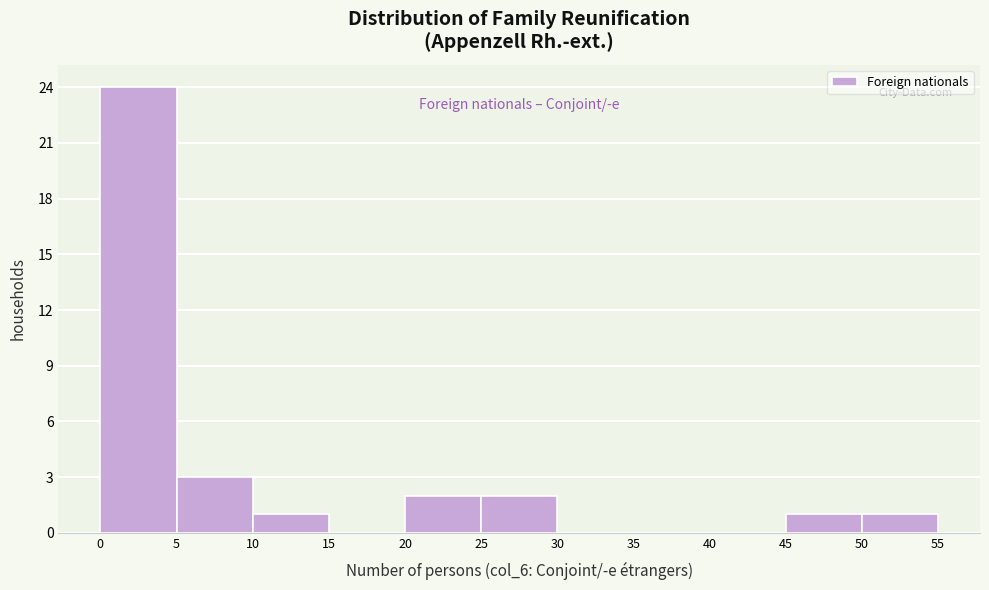

Reading left to right, transcribe this chart: for each bar, give the range it covers on the x-axis and its height. The values are not printed on the chart, so give them approximately, as read against the axis.

0 to 5: 24
5 to 10: 3
10 to 15: 1
15 to 20: 0
20 to 25: 2
25 to 30: 2
30 to 35: 0
35 to 40: 0
40 to 45: 0
45 to 50: 1
50 to 55: 1